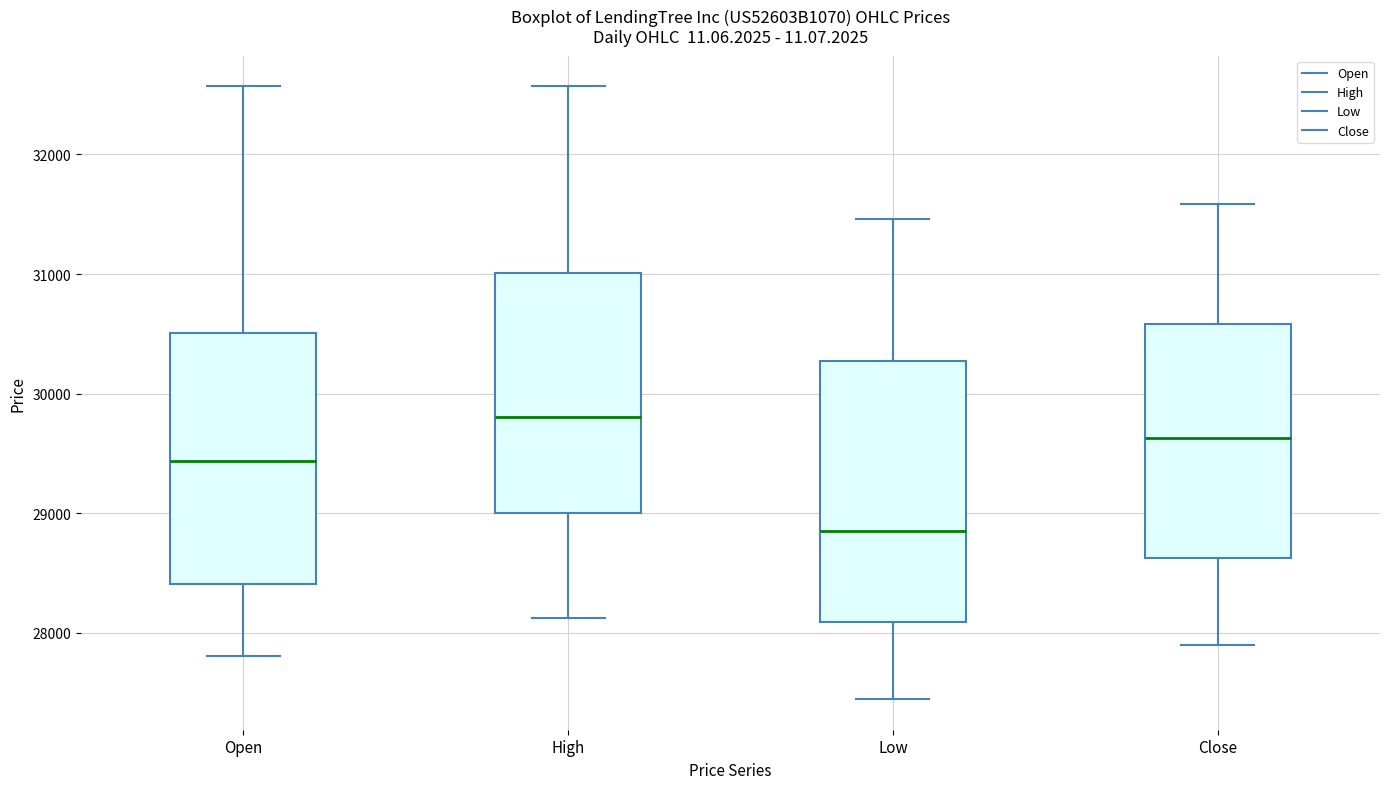

Reading left to right, read every box against the y-axis: the position of its median line, the range the box covers, and the ends of its whiskers. The values are not printed on the chart, so give them approximately, as read against the axis.

Open: median 29400, box 28400 to 30500, whiskers 27800 to 32600
High: median 29800, box 29000 to 31000, whiskers 28100 to 32600
Low: median 28900, box 28100 to 30300, whiskers 27400 to 31500
Close: median 29600, box 28600 to 30600, whiskers 27900 to 31600